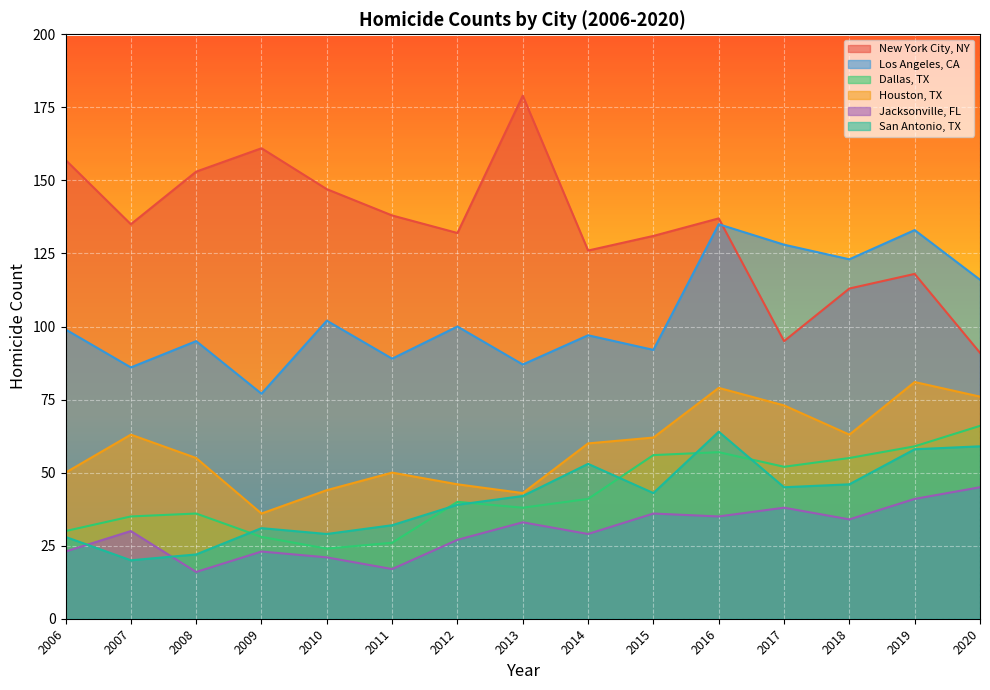

Which series has the widest spread of values?

New York City, NY